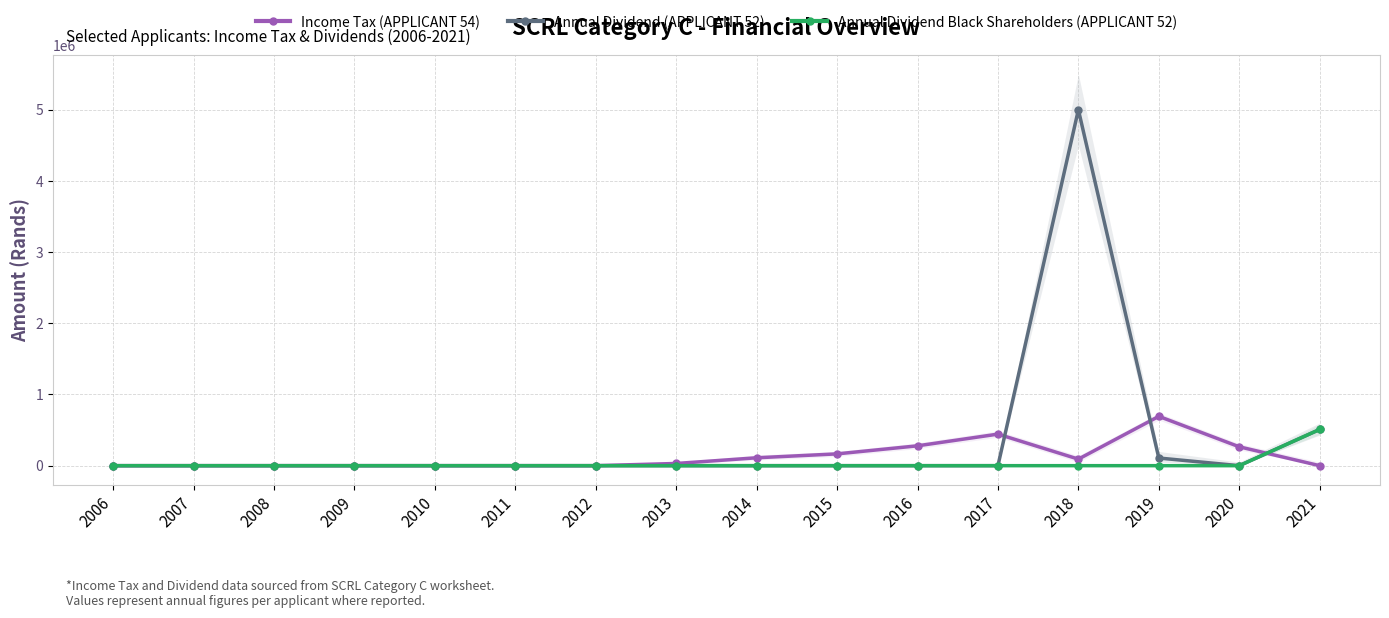

Is this an area chart (filled region under the line)?

No